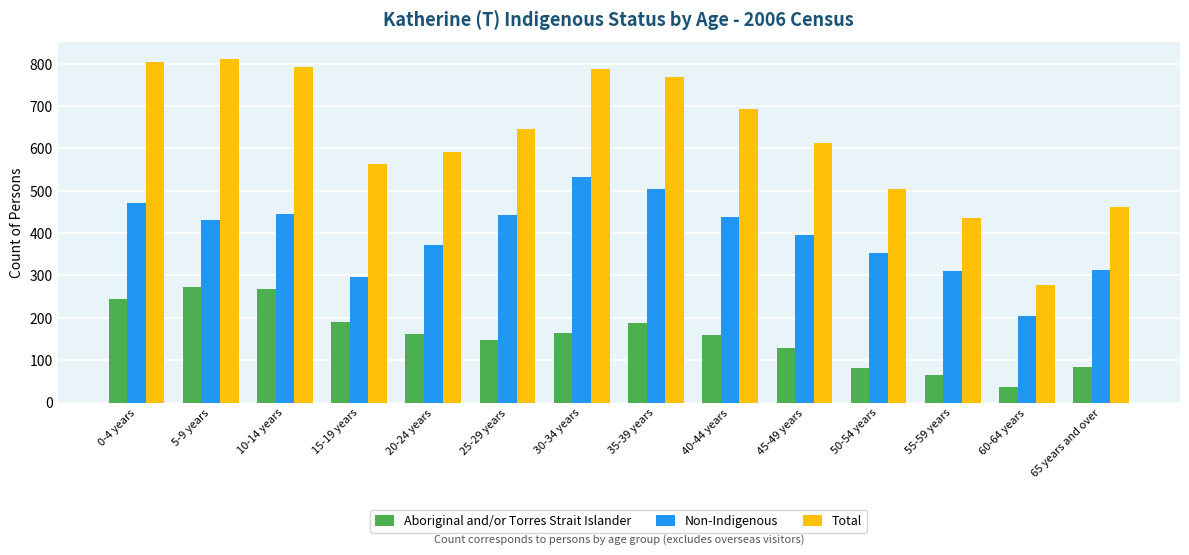

Which series has the largest total across all categories?

Total